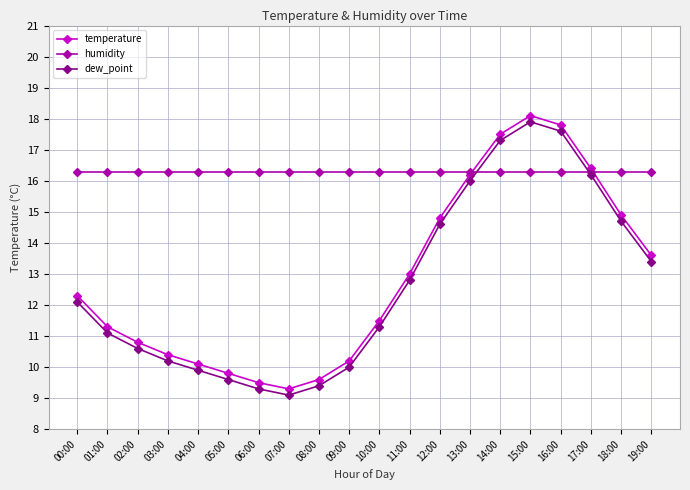

Rank the series by their maximum value, from highest to lowest.

temperature, dew_point, humidity